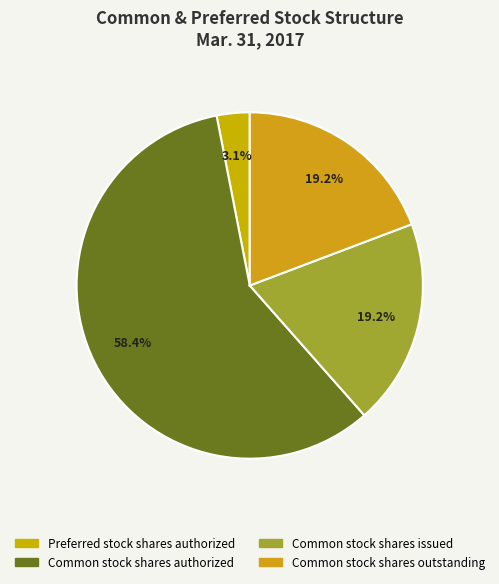

Is there any slice that represents more than half of the pie?

Yes